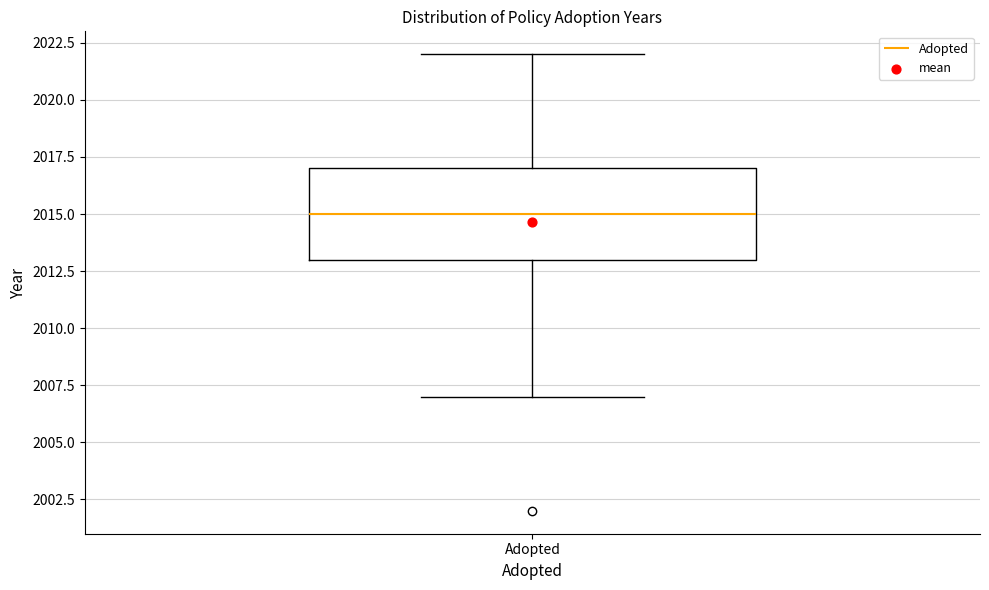

Where is the upper edge of the box for Adopted on the y-axis? The values are not printed on the chart, so give them approximately, as read against the axis.

2017